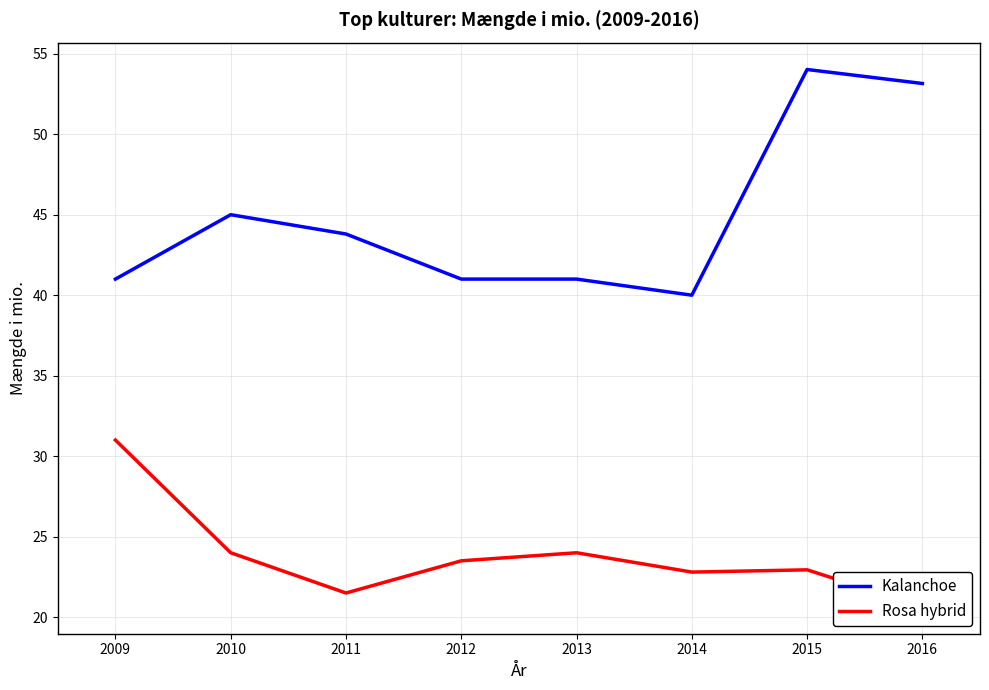

How many interior local peaks does the Rosa hybrid series have?

2